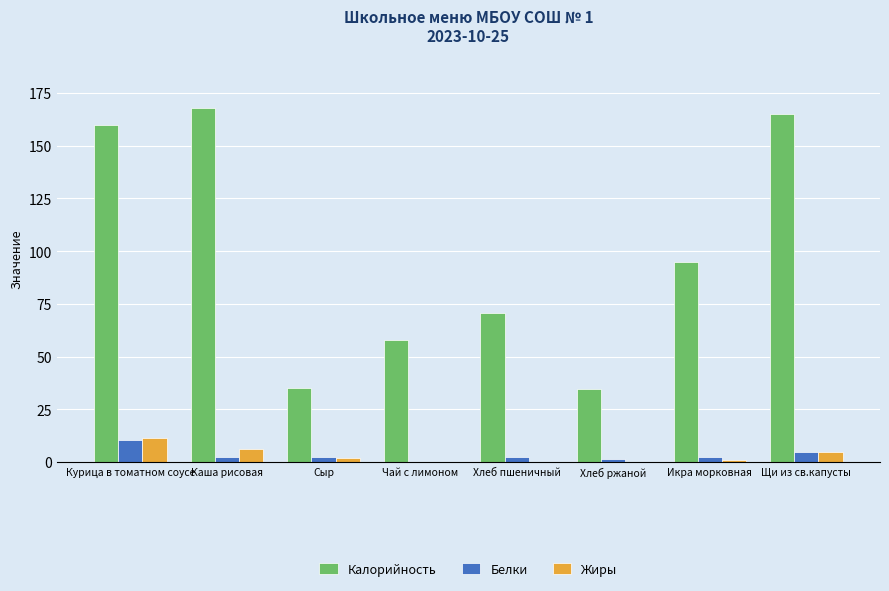

Between Чай с лимоном and Щи из св.капусты, which series saw the biggest shift?

Калорийность